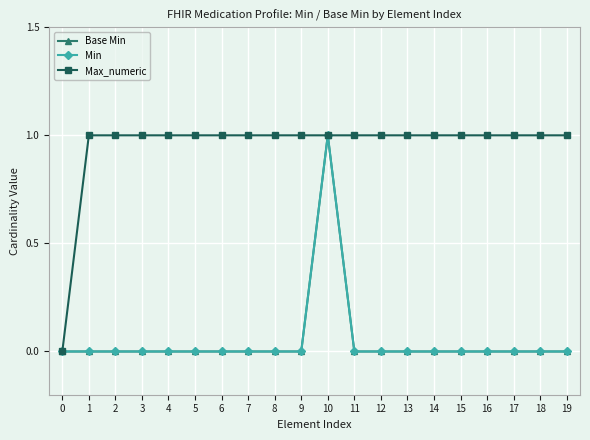

The value of Min at 10 is 1. True or false?

False